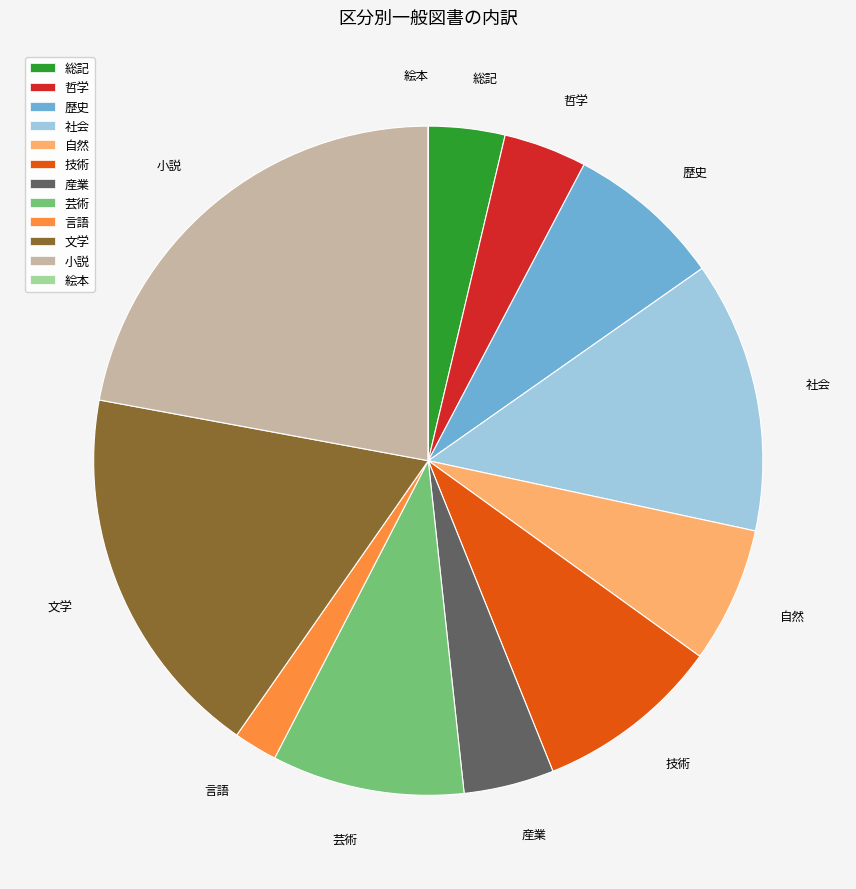

Does 技術 account for over 50% of the chart?

No